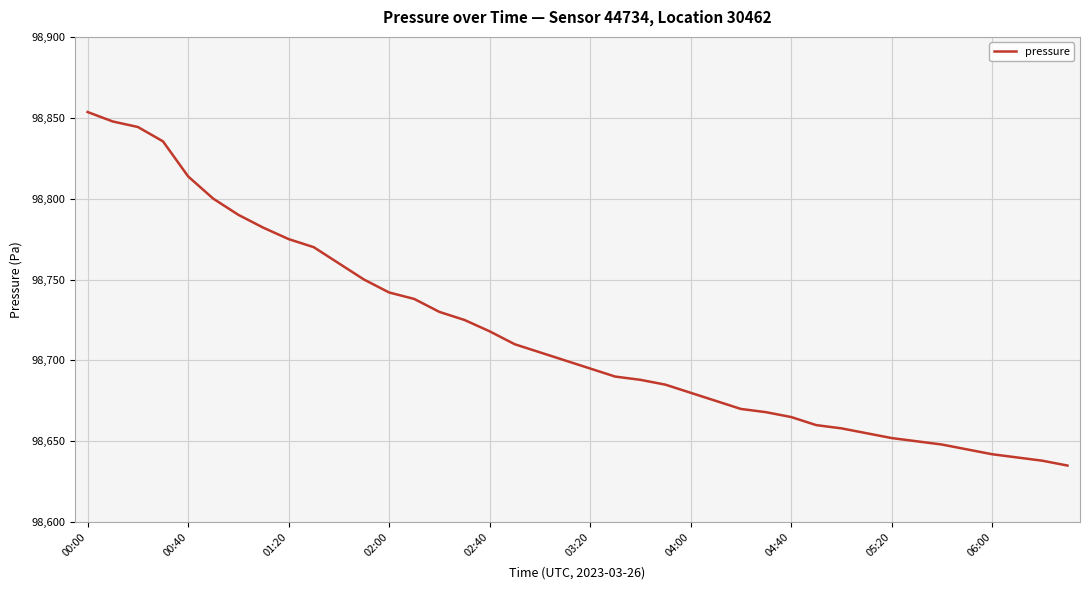

What is the maximum value shown in the chart?

98853.6